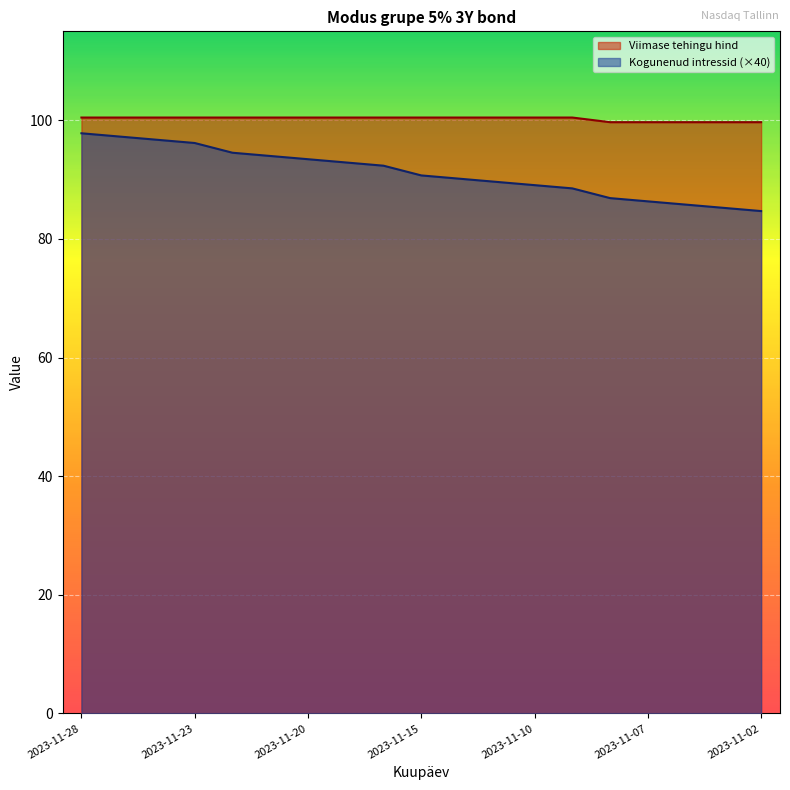

List the series in order of their peak value, lowest first.

Kogunenud intressid (×40), Viimase tehingu hind